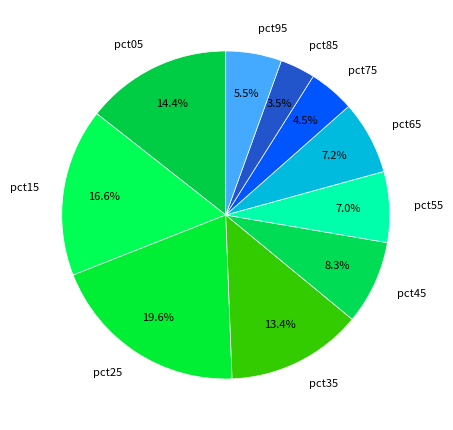

Does any single category account for the majority?

No